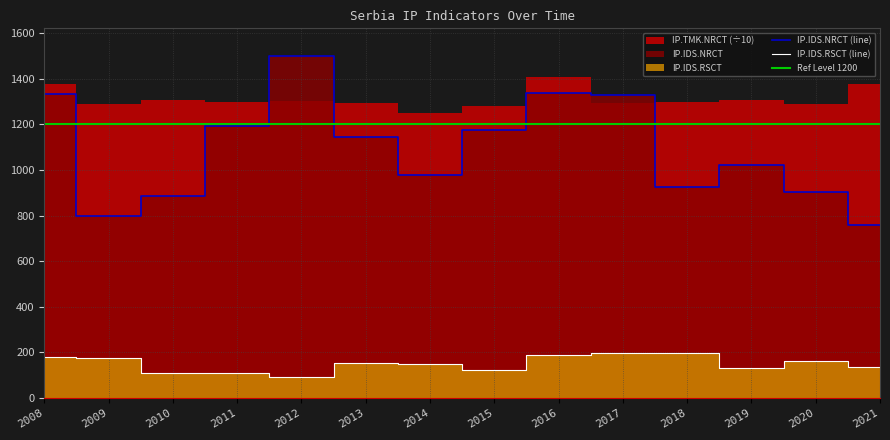

Between 2013 and 2017, which series saw the biggest shift?

IP.IDS.NRCT